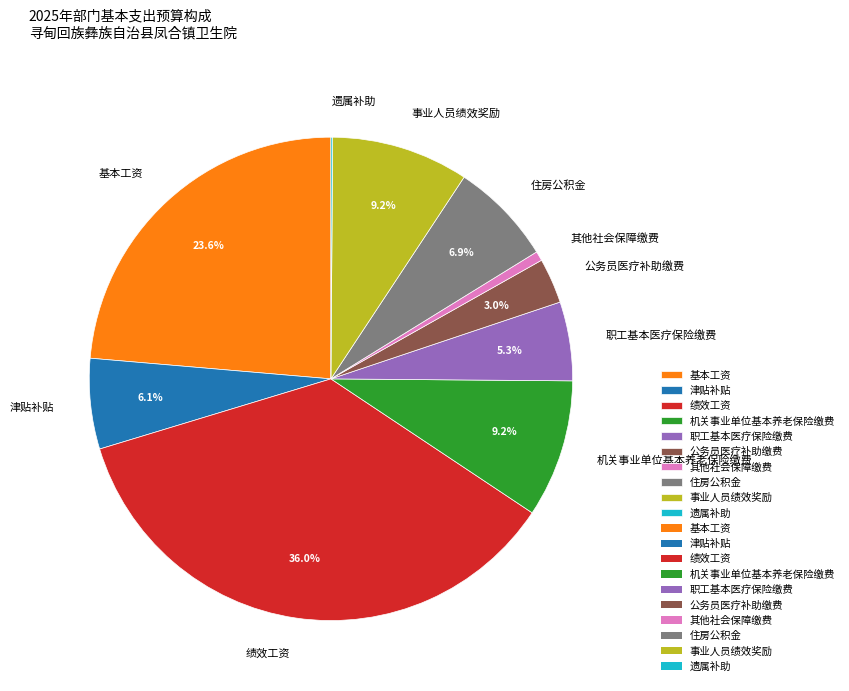

Is there a majority slice in this chart?

No